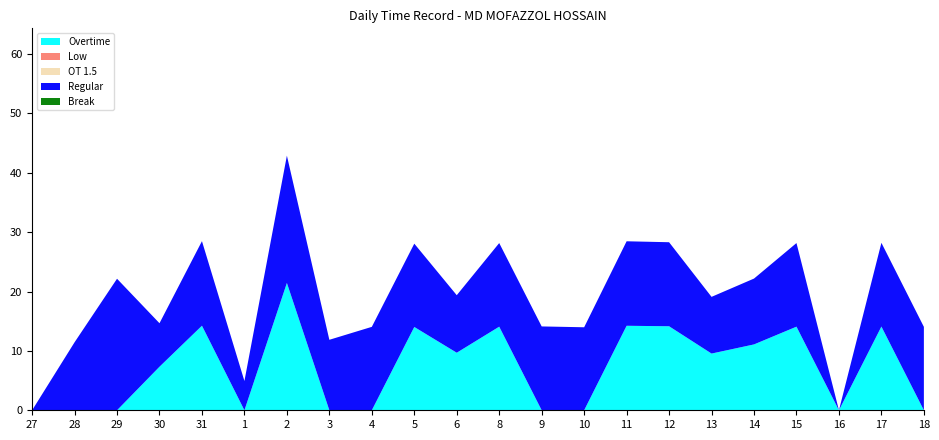

Reading left to right, extract all data points from this chart.

Overtime: 0.0	0.0	0.0	7.3	14.2	0.0	21.4	0.0	0.0	14.0	9.7	14.1	0.0	0.0	14.2	14.2	9.6	11.1	14.1	0.0	14.1	0.0
Low: 0.0	0.0	0.0	0.0	0.0	0.0	0.0	0.0	0.0	0.0	0.0	0.0	0.0	0.0	0.0	0.0	0.0	0.0	0.0	0.0	0.0	0.0
OT 1.5: 0.0	0.0	0.0	0.0	0.0	0.0	0.0	0.0	0.0	0.0	0.0	0.0	0.0	0.0	0.0	0.0	0.0	0.0	0.0	0.0	0.0	0.0
Regular: 0.0	11.4	22.1	7.3	14.2	4.9	21.4	11.9	14.1	14.0	9.7	14.1	14.1	14.0	14.2	14.2	9.6	11.1	14.1	0.0	14.1	14.1
Break: 0.0	0.0	0.0	0.0	0.0	0.0	0.0	0.0	0.0	0.0	0.0	0.0	0.0	0.0	0.0	0.0	0.0	0.0	0.0	0.0	0.0	0.0